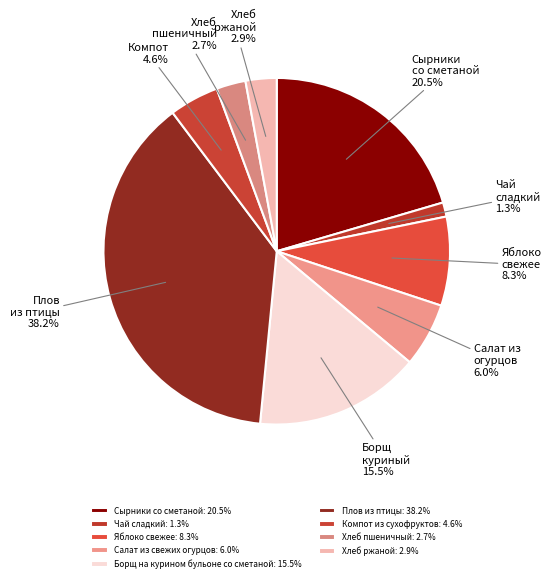

Do Сырники со сметаной and Хлеб пшеничный together represent more than half of the pie?

No